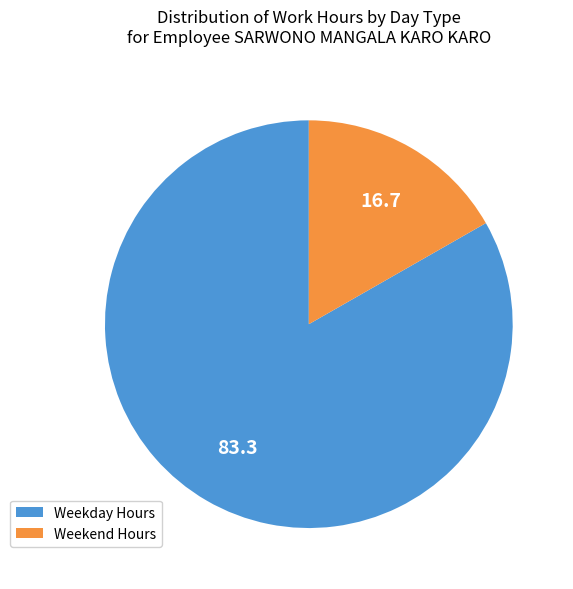

Combined, do Weekend Hours and Weekday Hours account for over 50%?

Yes